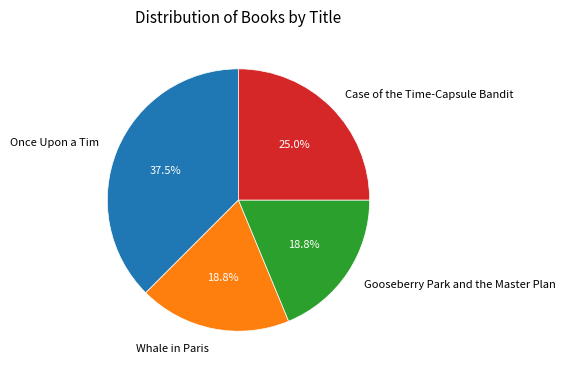

How much of the chart is everything except Once Upon a Tim?

62.5%